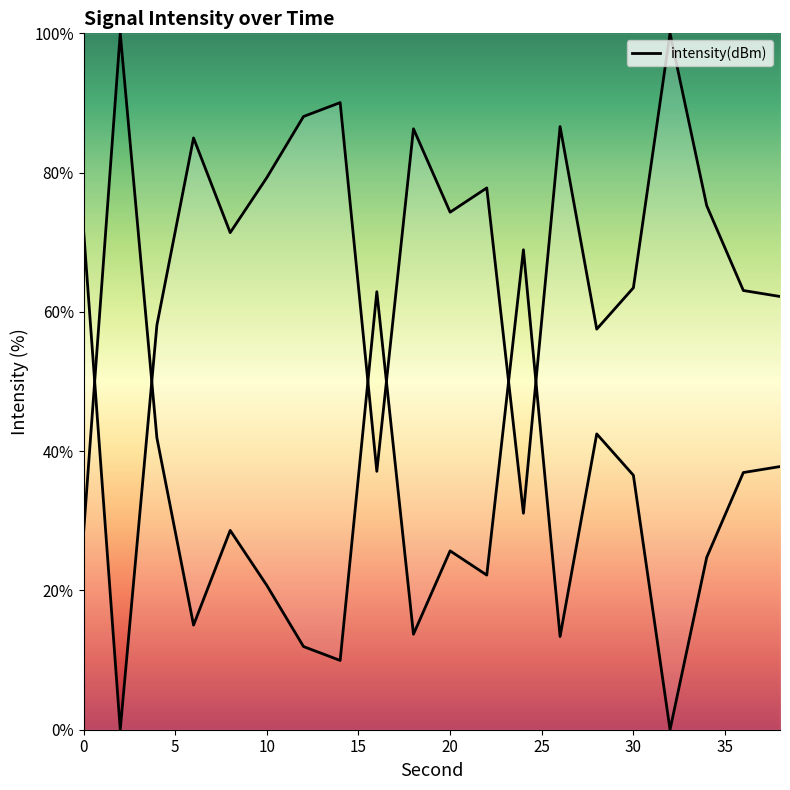

Which category has the lowest value across all series?

2